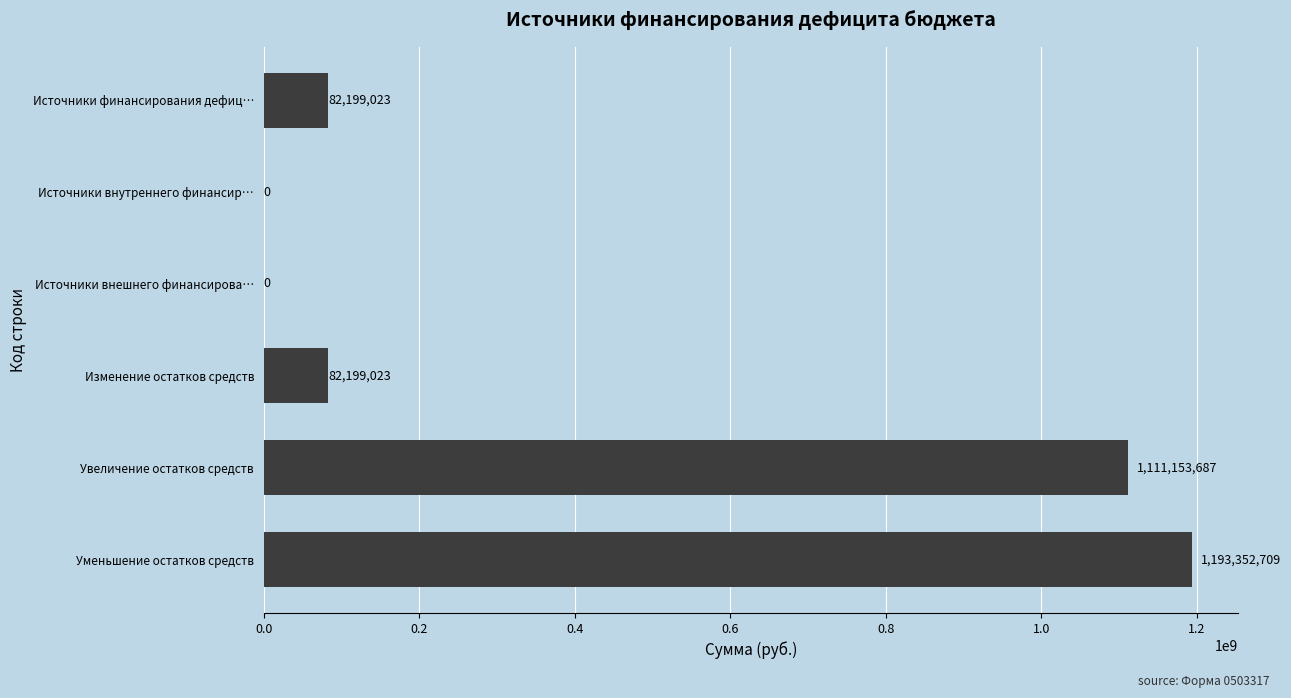

Read the value at Уменьшение остатков средств.

1193352709.3